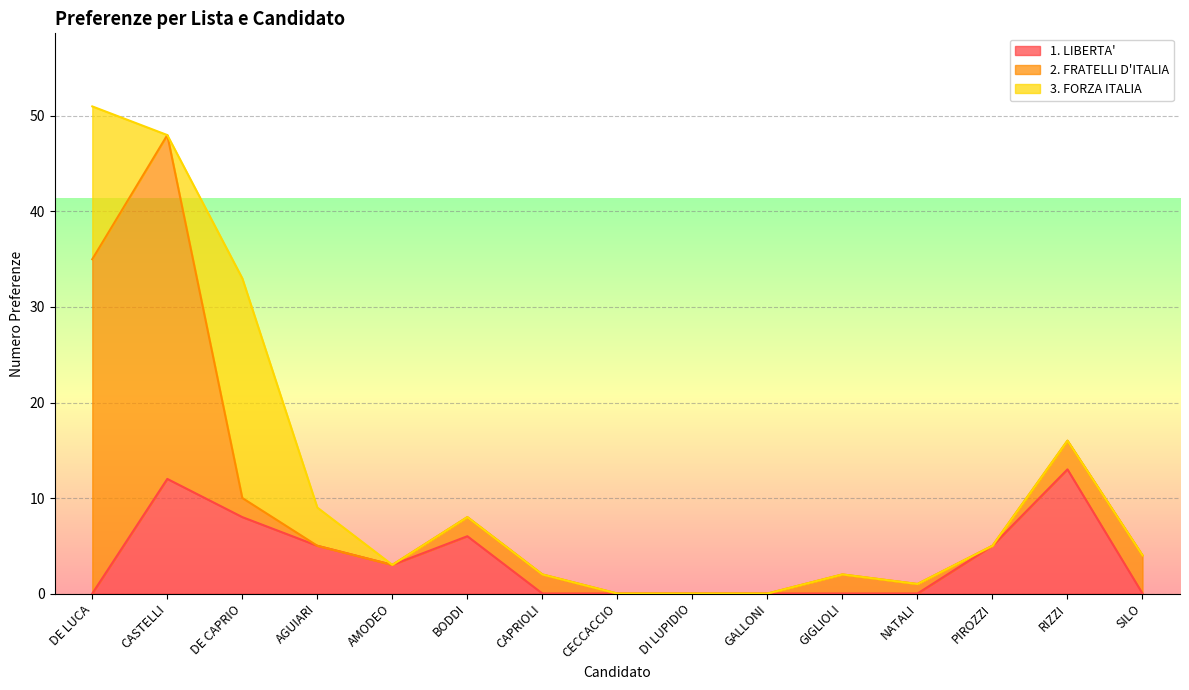

How many intersections are there between 3. FORZA ITALIA and 1. LIBERTA'?

3